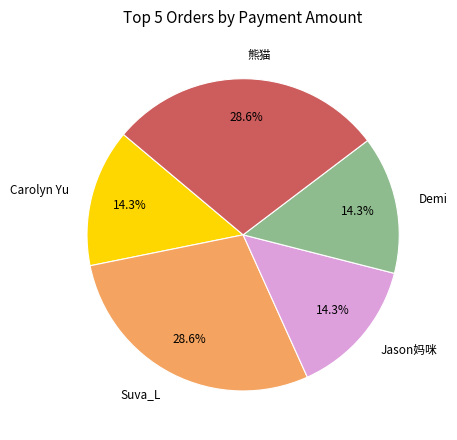

Does 熊猫 account for over 50% of the chart?

No